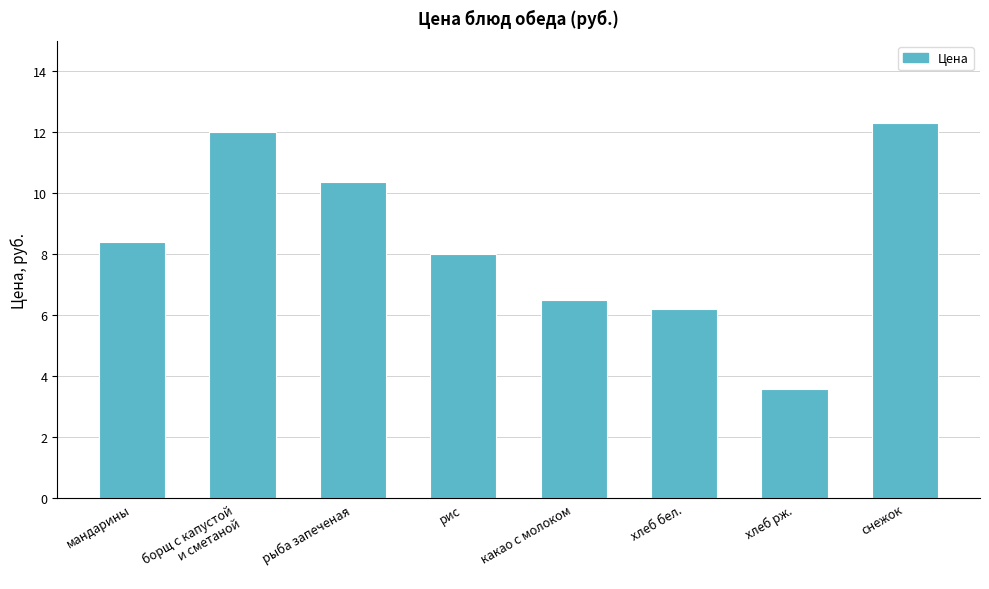

True or false: the data shows 18.4 at рыба запеченая.

False